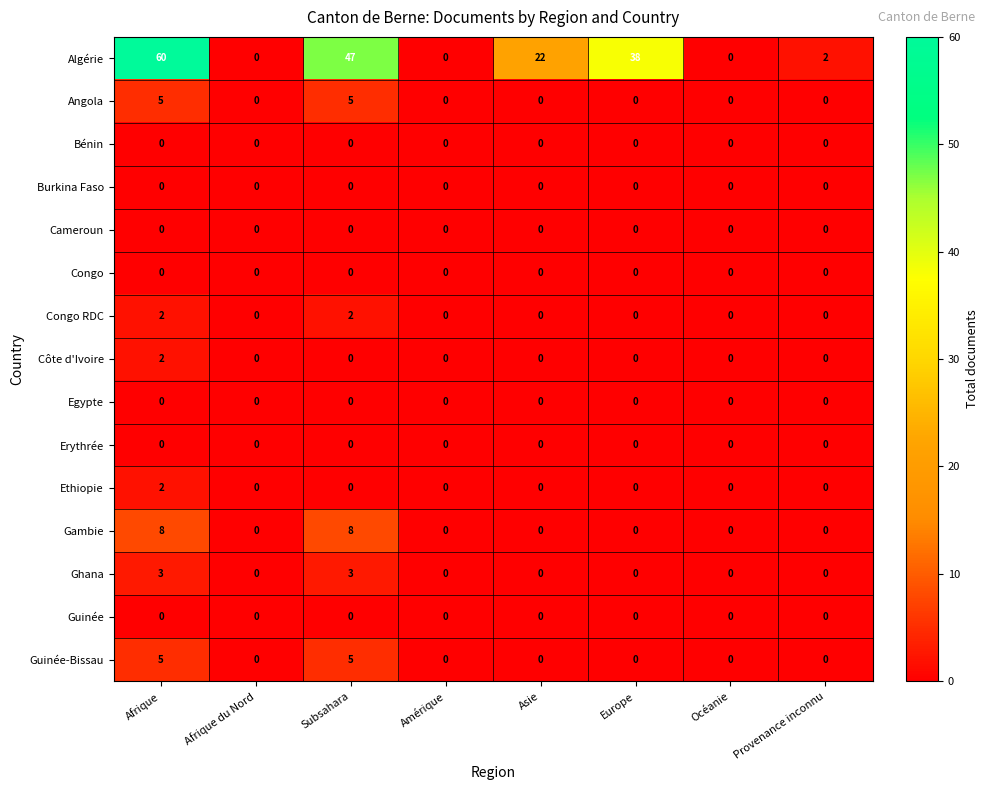

What is the greatest value displayed?

60